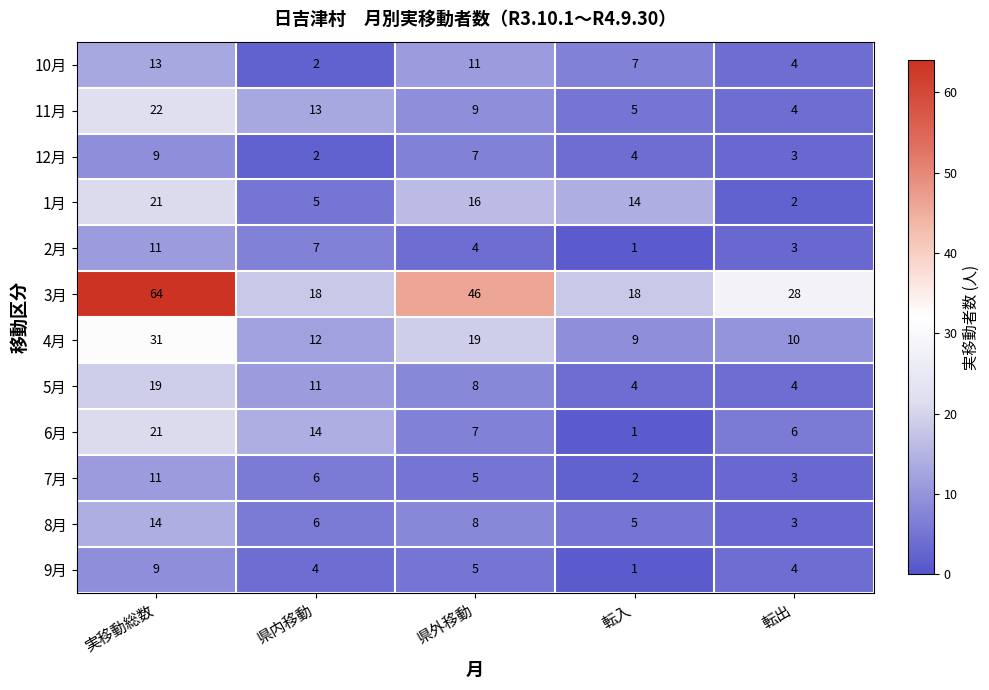

How many series are shown in this chart?

12